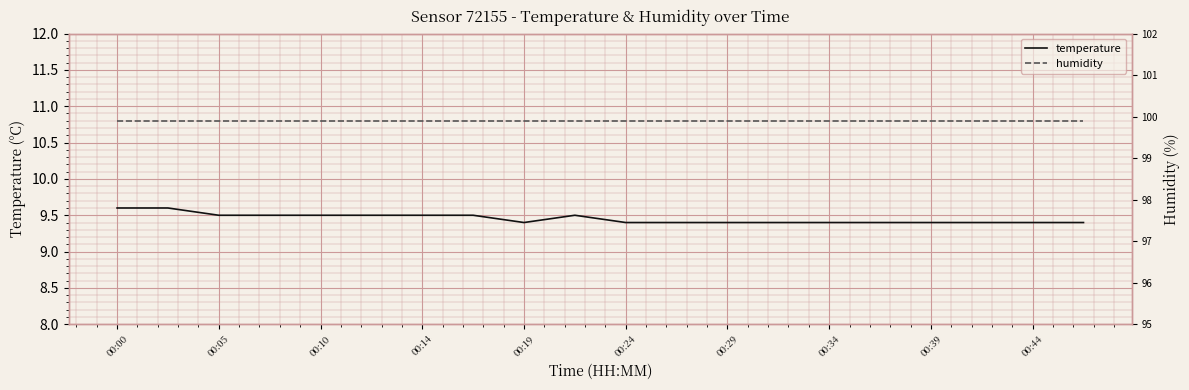

True or false: temperature has a value of 12.7 at 00:29.

False